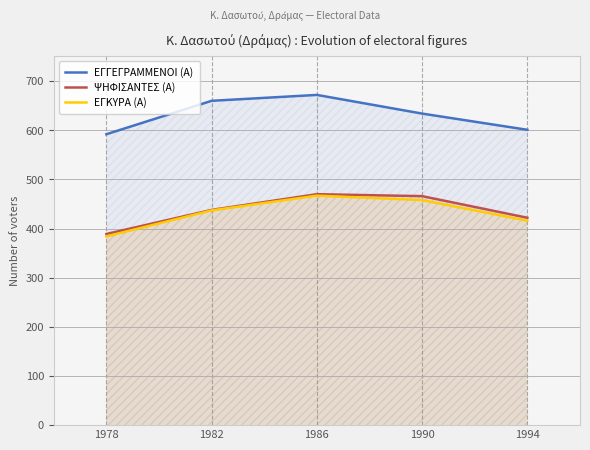

Between 1982 and 1990, which series saw the biggest shift?

ΨΗΦΙΣΑΝΤΕΣ (Α)